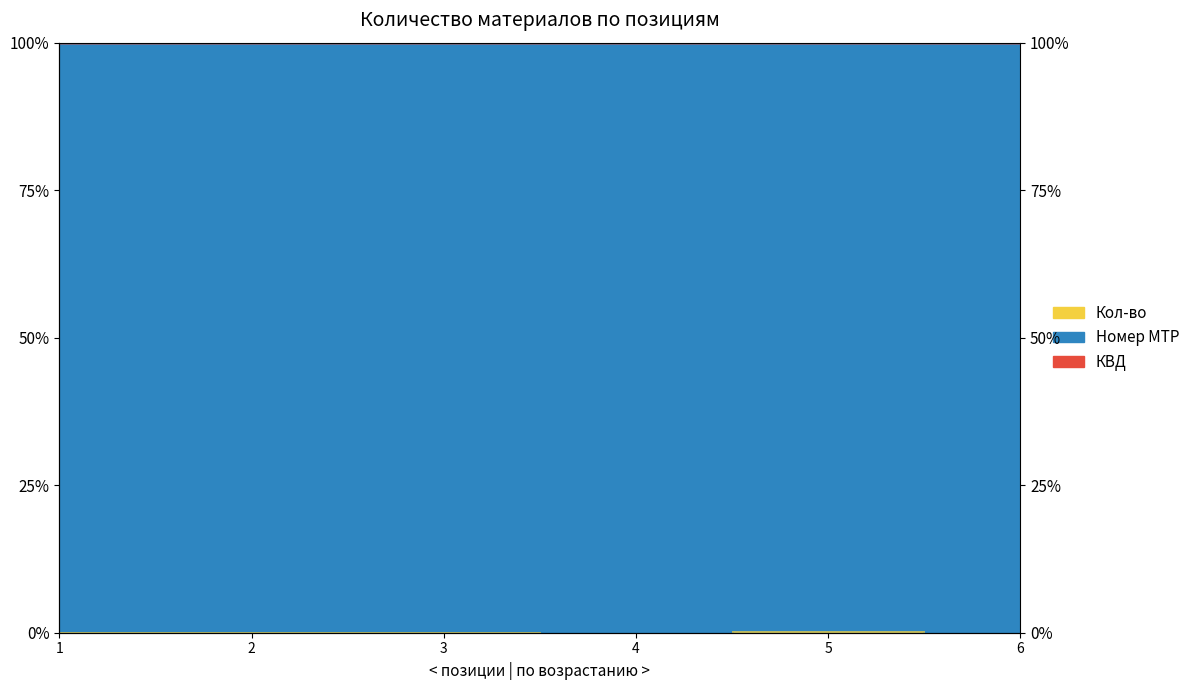

Is it true that Номер материала из Справочника МТР equals 0.5 at 3?

False